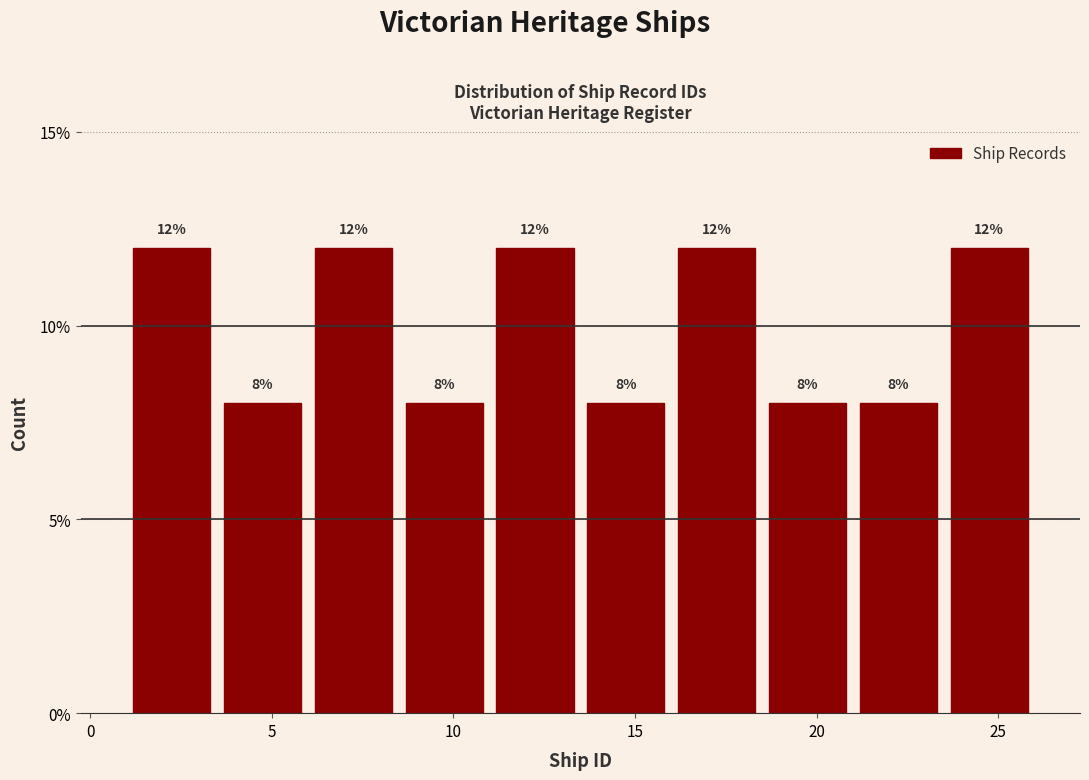

Reading left to right, transcribe this chart: for each bar, give the range it covers on the x-axis and its height.

1.0 to 3.5: 12
3.5 to 6.0: 8
6.0 to 8.5: 12
8.5 to 11.0: 8
11.0 to 13.5: 12
13.5 to 16.0: 8
16.0 to 18.5: 12
18.5 to 21.0: 8
21.0 to 23.5: 8
23.5 to 26.0: 12